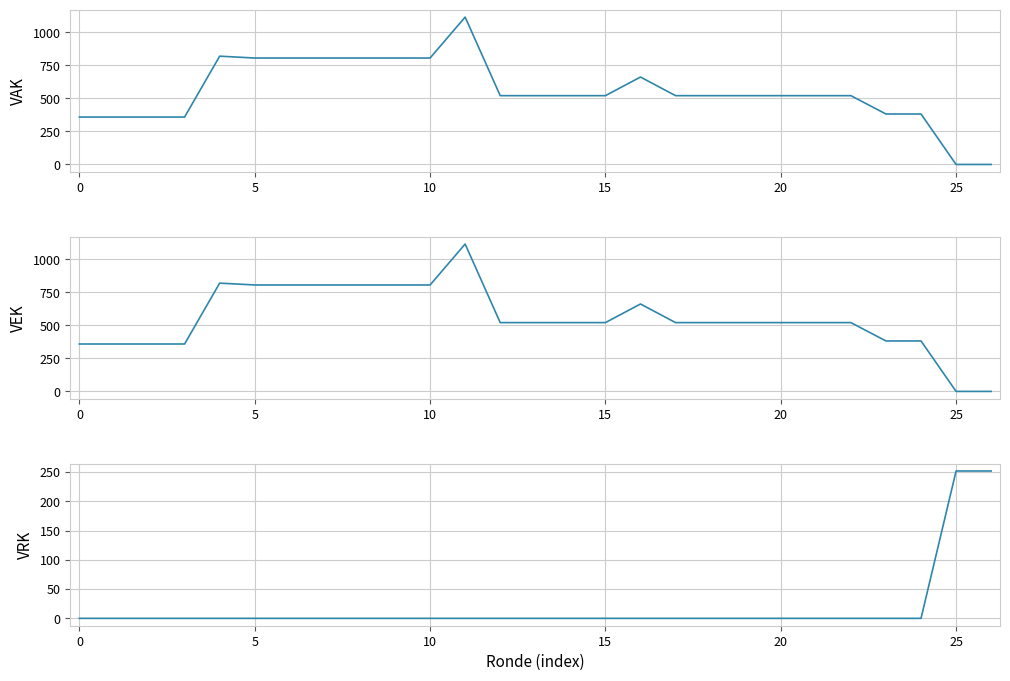

True or false: VAK and VEK intersect in this chart.

False